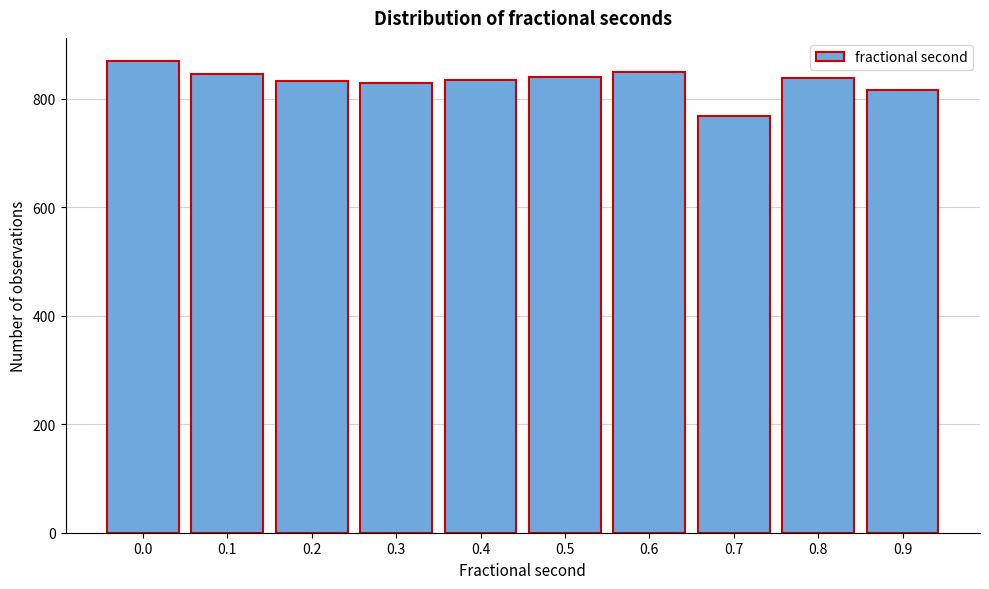

What is the value of the 2nd bar from the left?

846